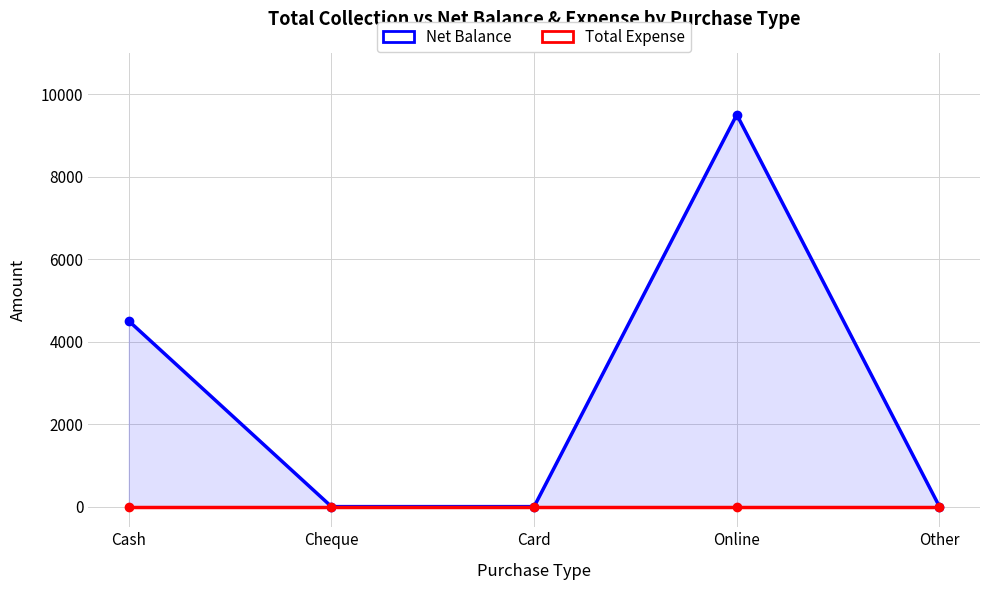

Reading left to right, what are all the values shown in this chart?

Net Balance: 4500	0	0	9500	0
Total Expense: 0	0	0	0	0